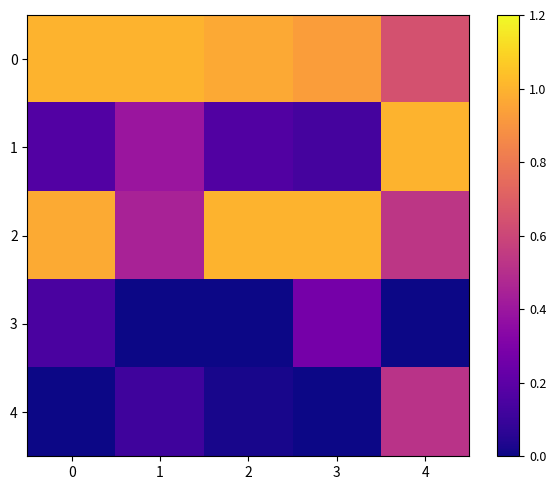

At which category is the sum across all series the highest?

4